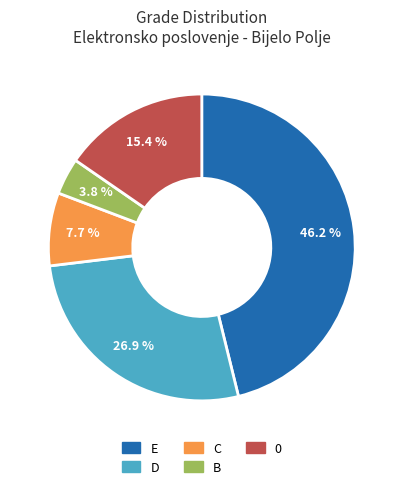

What portion of the pie excludes C?

92.3%